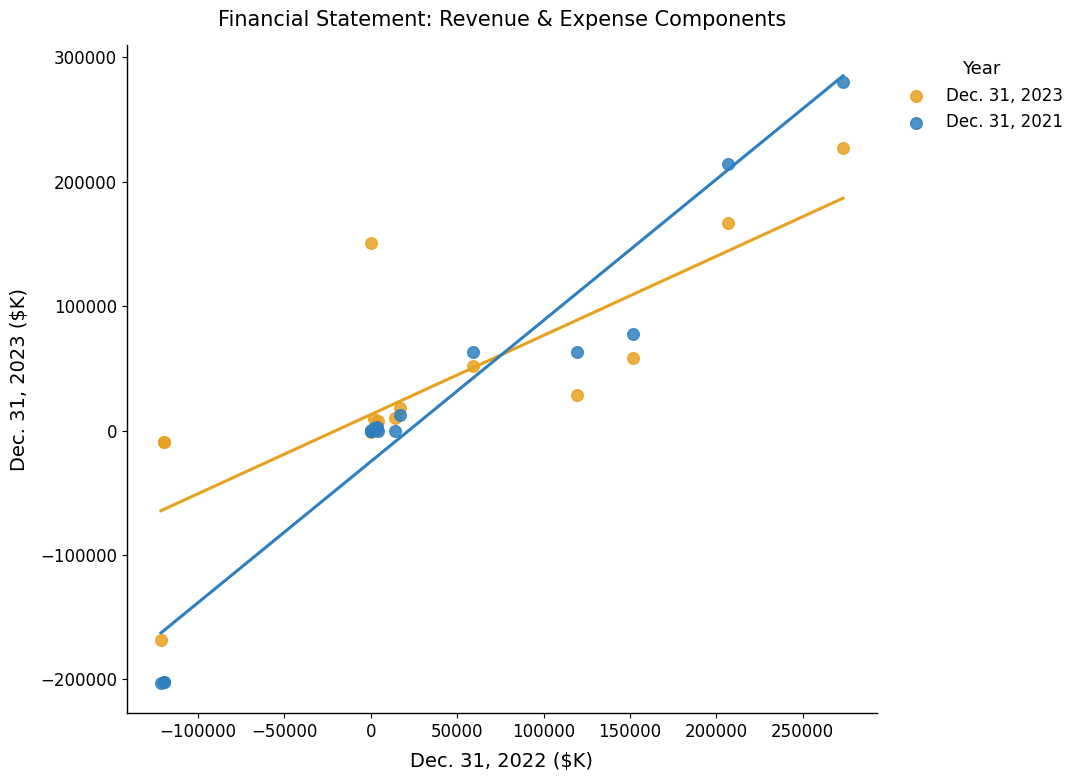

What is the X range (max minus min) for the scatter plot?

394777